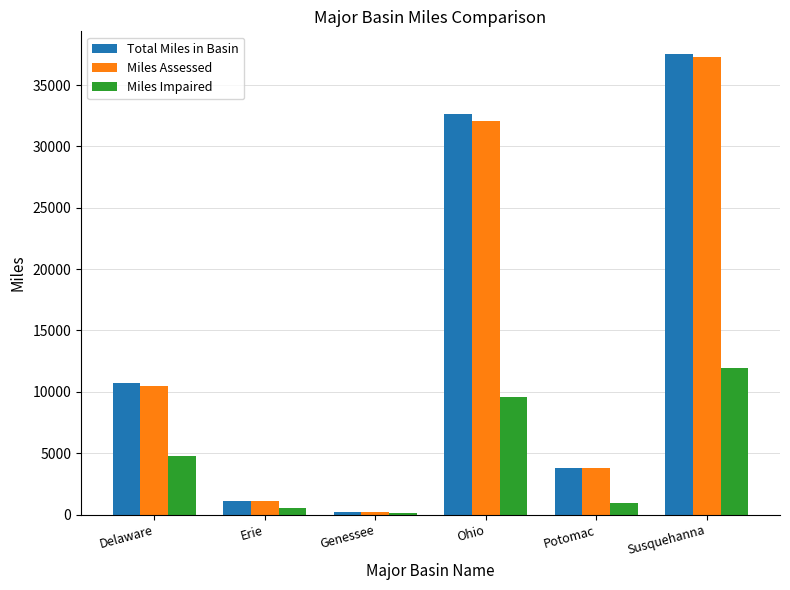

What is the average value of the Total Miles in Basin series?

14330